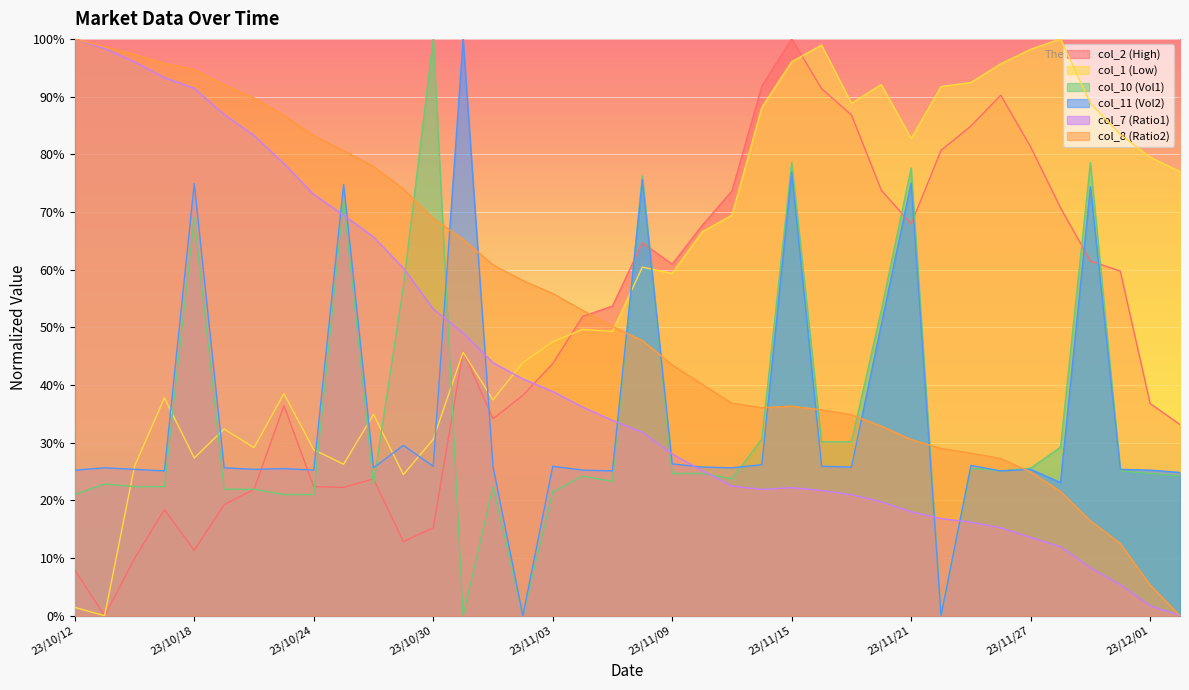

At which category does col_1 reach its first local peak?

23/10/17